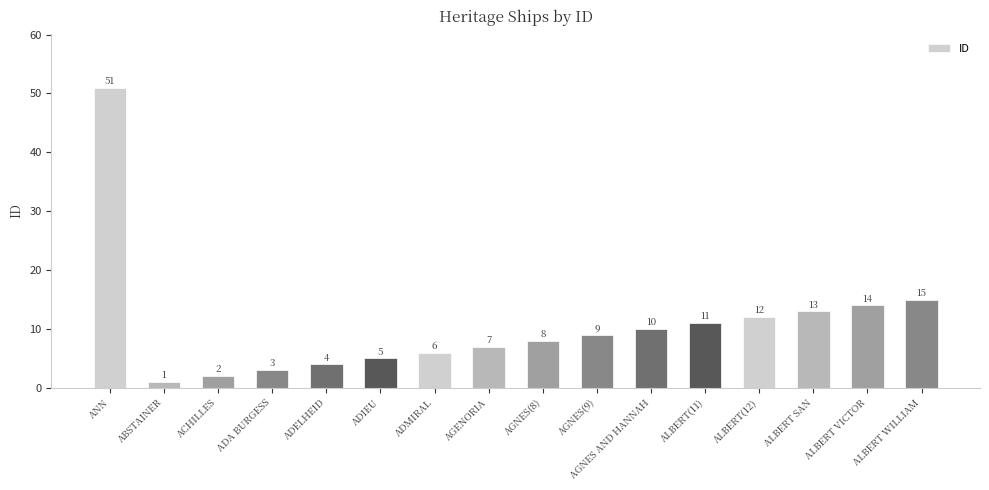

Reading left to right, extract all data points from this chart.

51	1	2	3	4	5	6	7	8	9	10	11	12	13	14	15